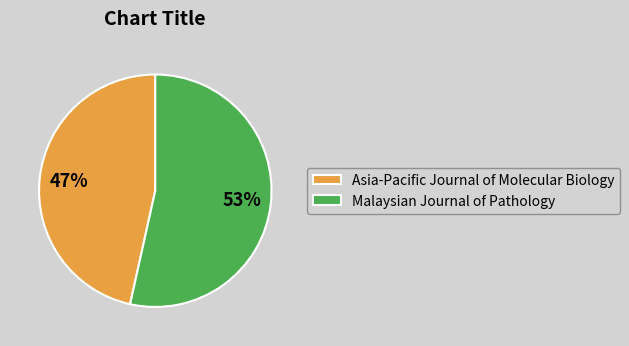

Is it true that Malaysian Journal of Pathology is 62% of the pie?

False